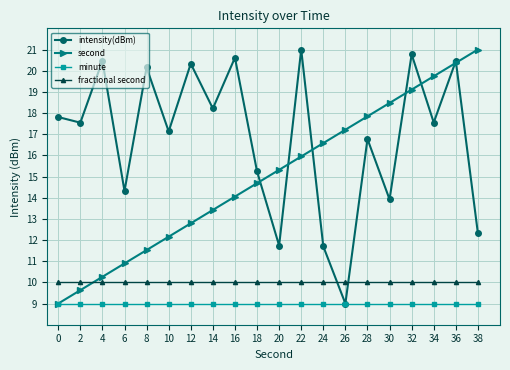

How many lines are shown in the chart?

4